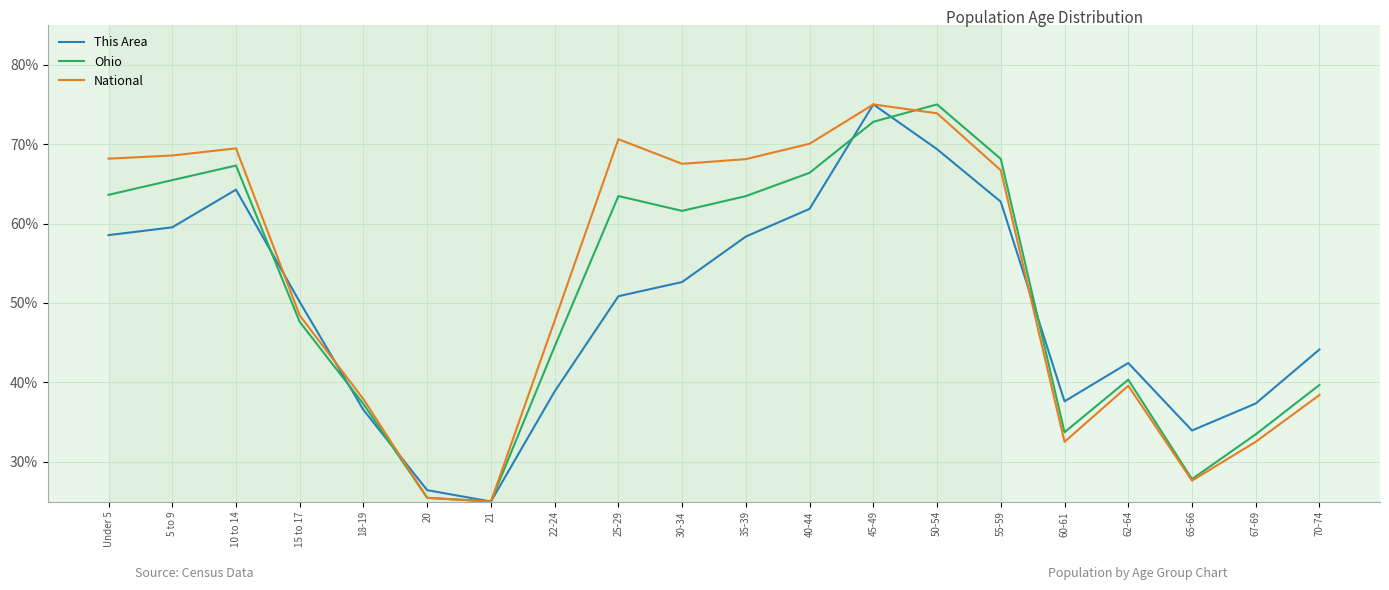

Which series changed the most between 20 and 22-24?

National